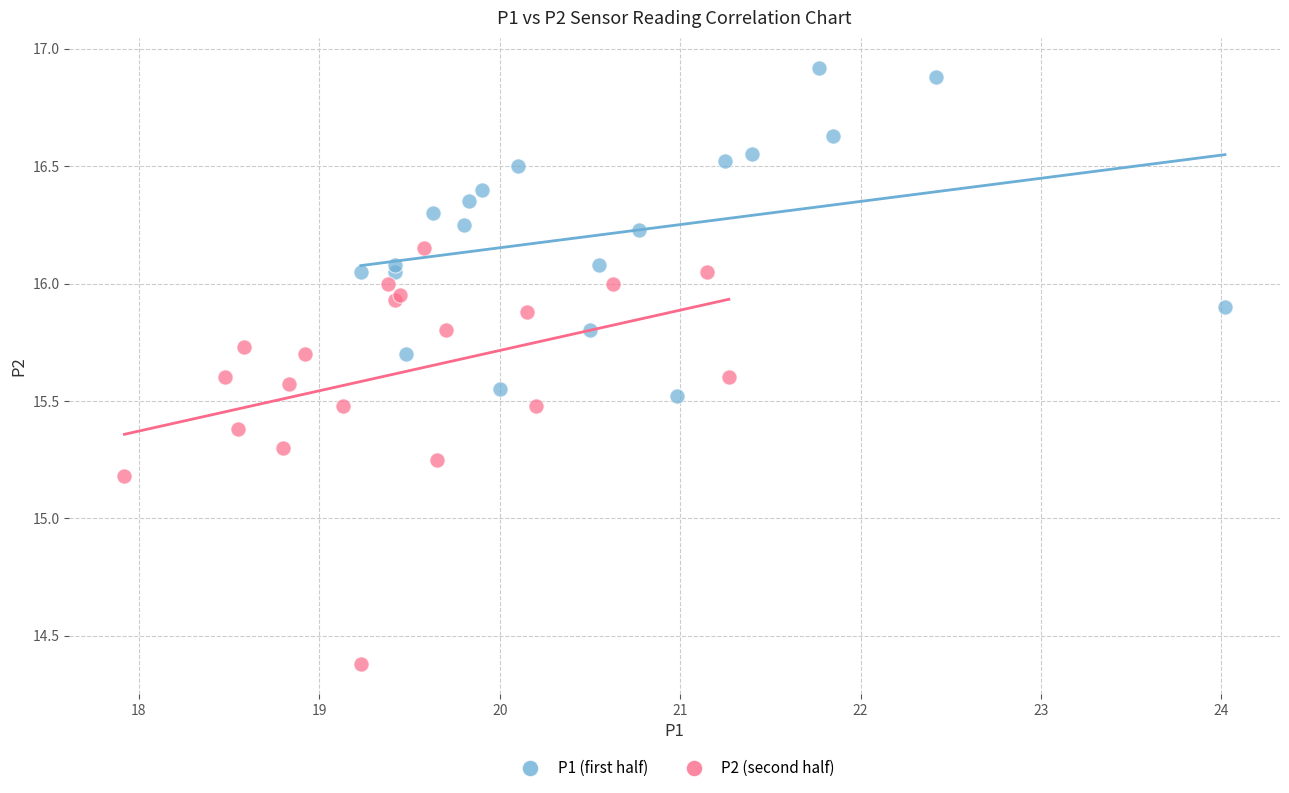

Which series contains the lowest Y value?

P2 (second half)